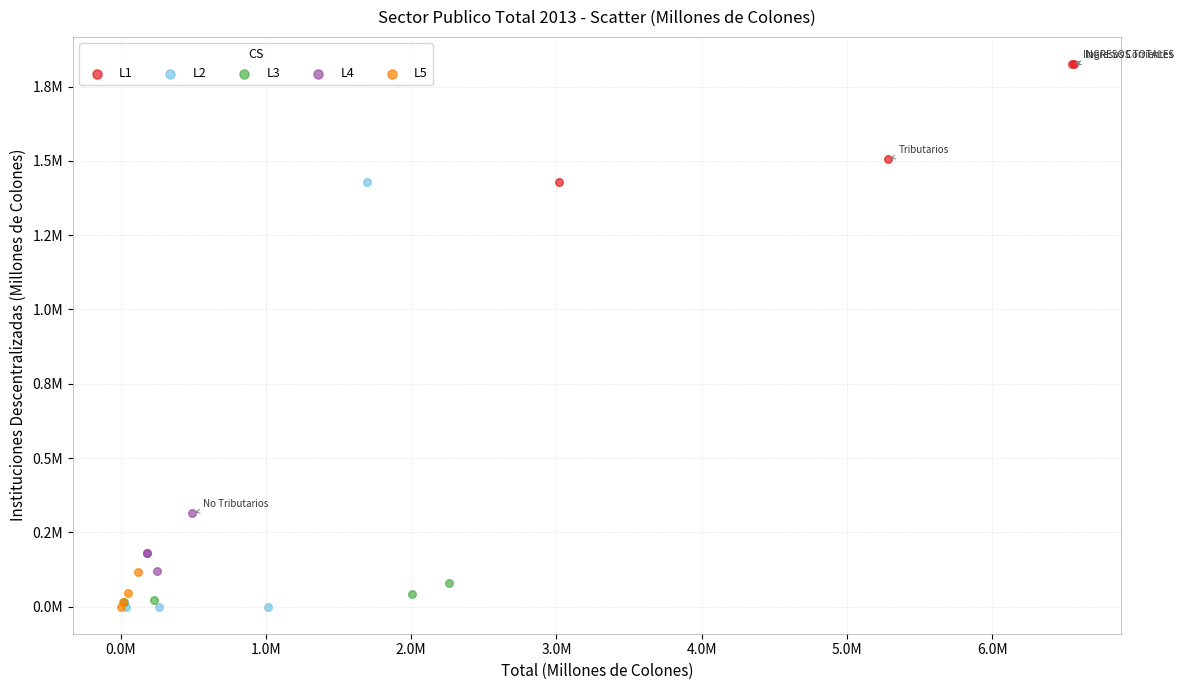

Which series has the largest Y range (max minus min)?

L2